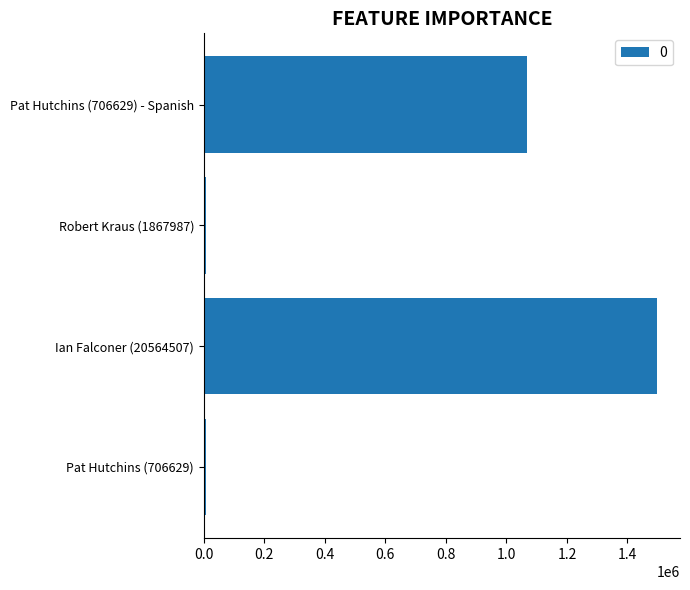

What is the smallest value displayed?

6232